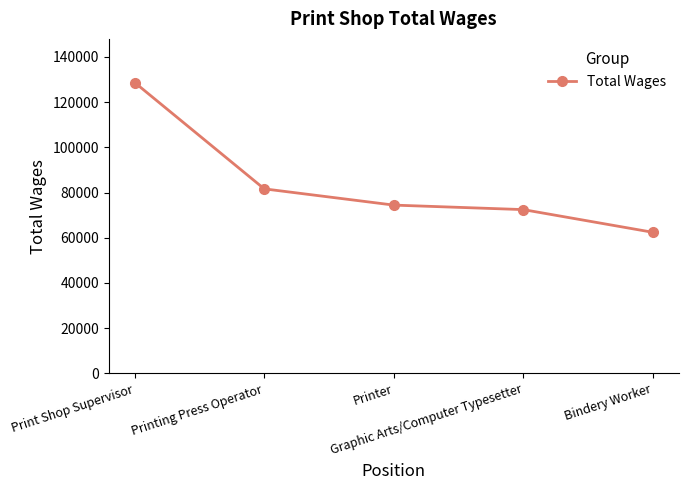

List the labels in order of value, largest first.

Print Shop Supervisor, Printing Press Operator, Printer, Graphic Arts/Computer Typesetter, Bindery Worker